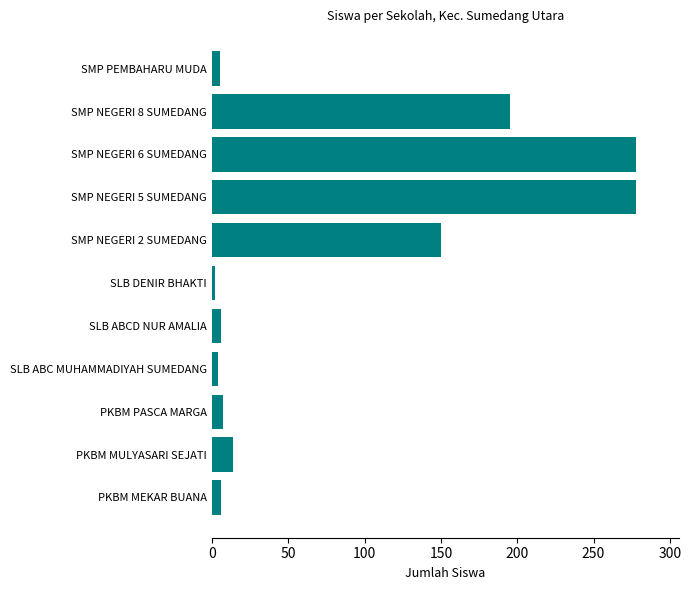

Where is the data nearest to the value 140?

SMP NEGERI 2 SUMEDANG